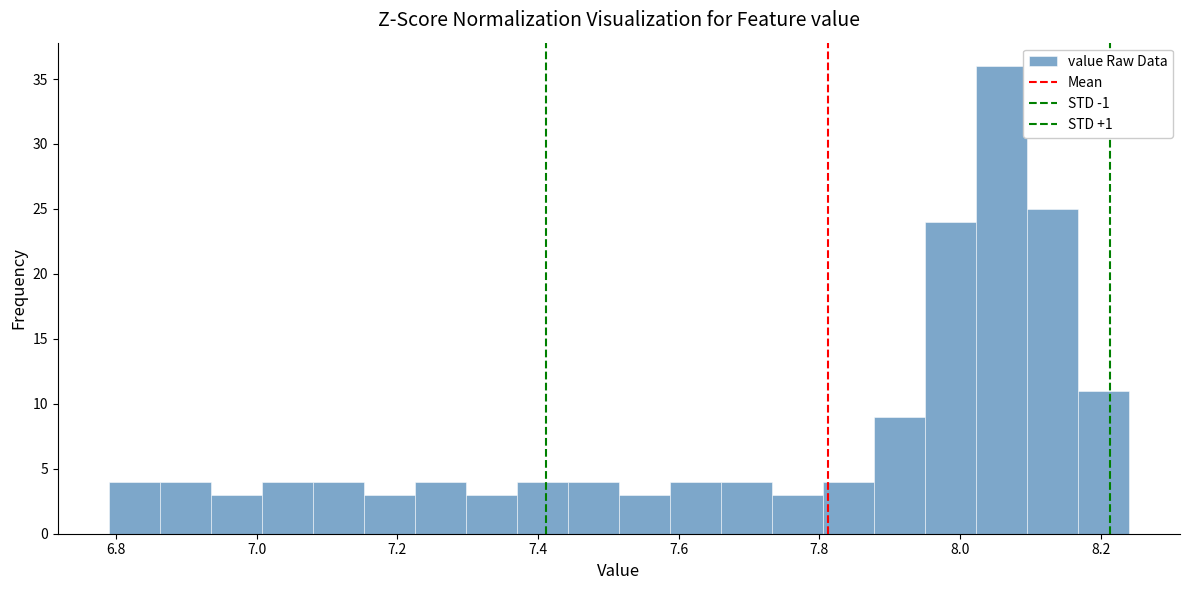

Around what value on the x-axis is the tallest bar? Give the approximate position of its centre, as read against the axis.

8.06